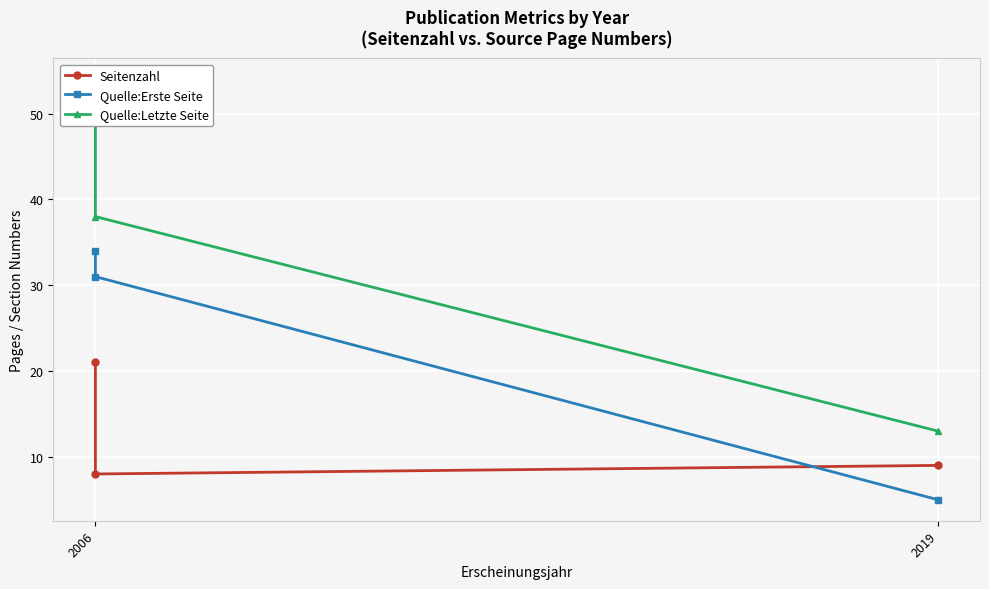

What is the difference between the maximum and second lowest values in the Quelle:Erste Seite series?

3